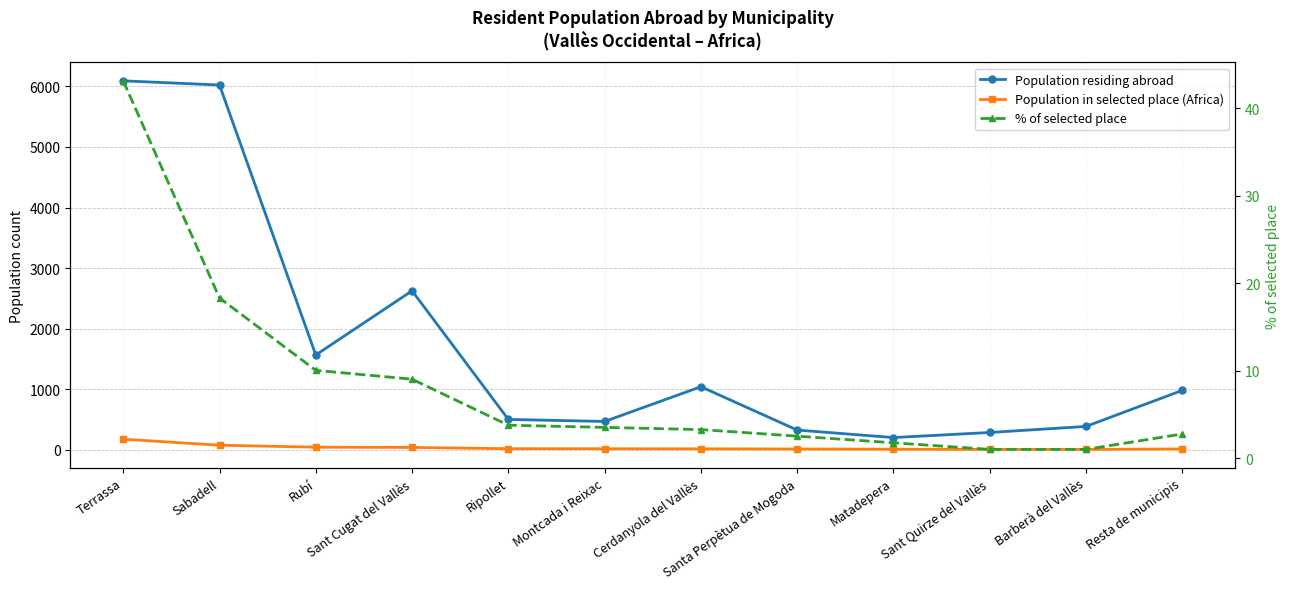

What are all the series names shown in the legend?

Population residing abroad, Population in selected place (Africa), % of selected place